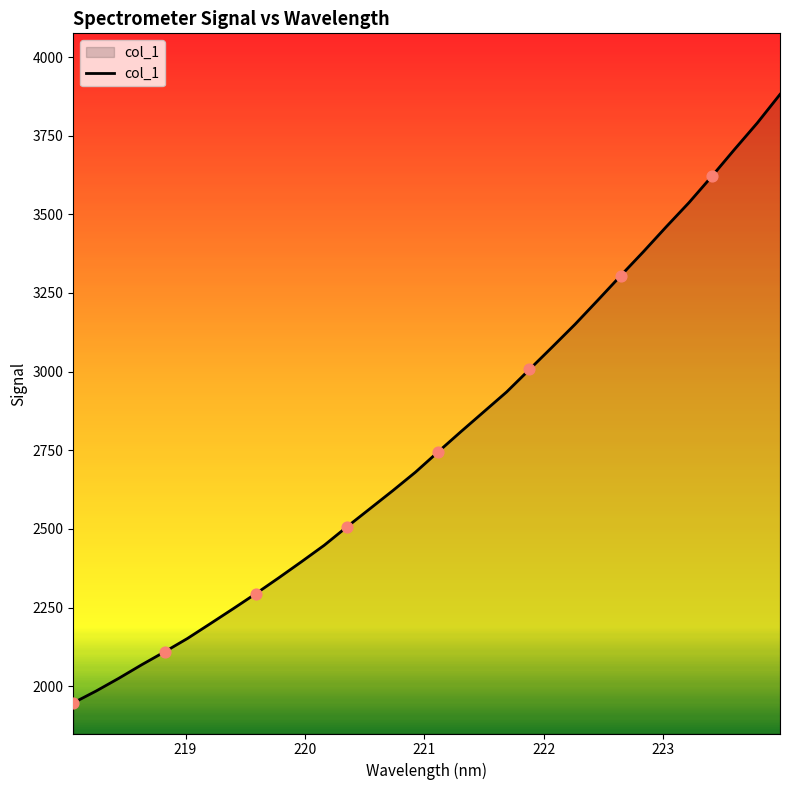

What is the greatest value displayed?

3881.4